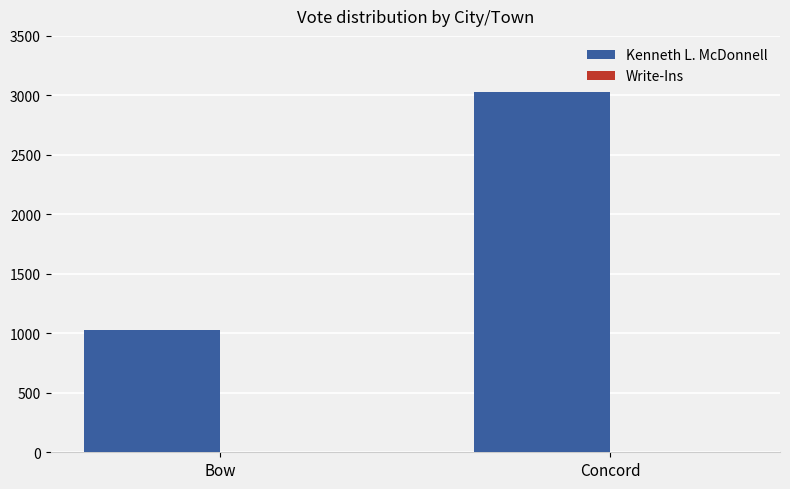

The value at Concord is 5282. True or false?

False